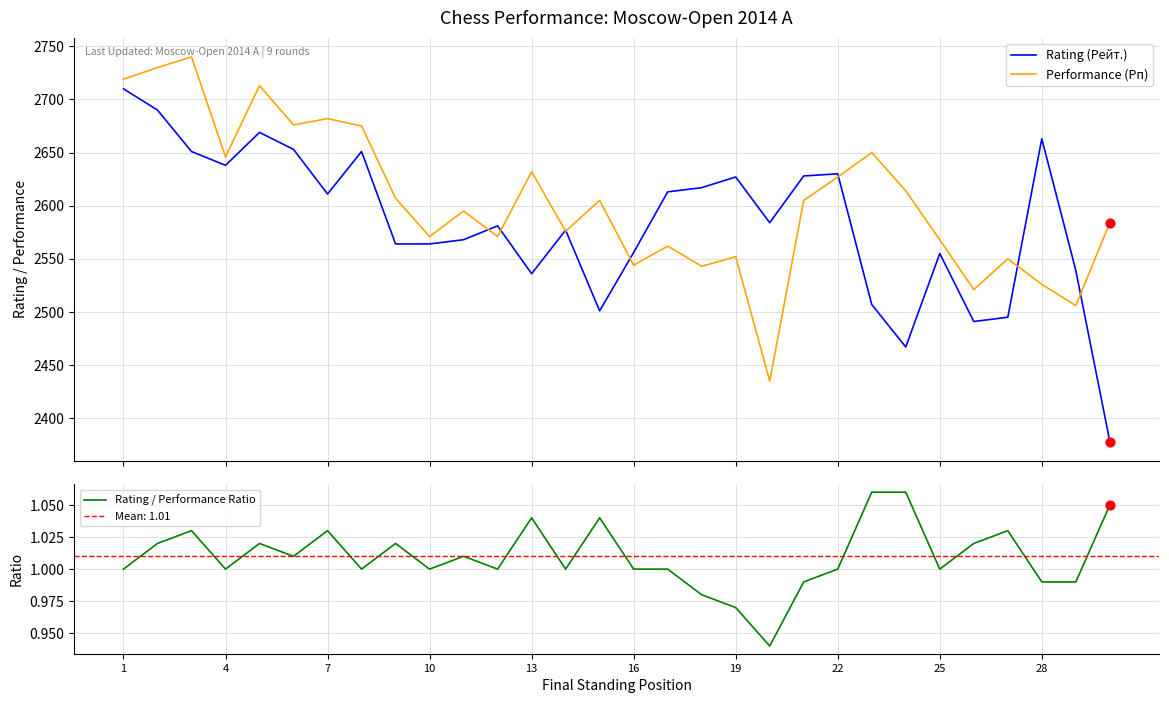

What are all the series names shown in the legend?

Rating (Рейт.), Performance (Рп), Rating / Performance Ratio